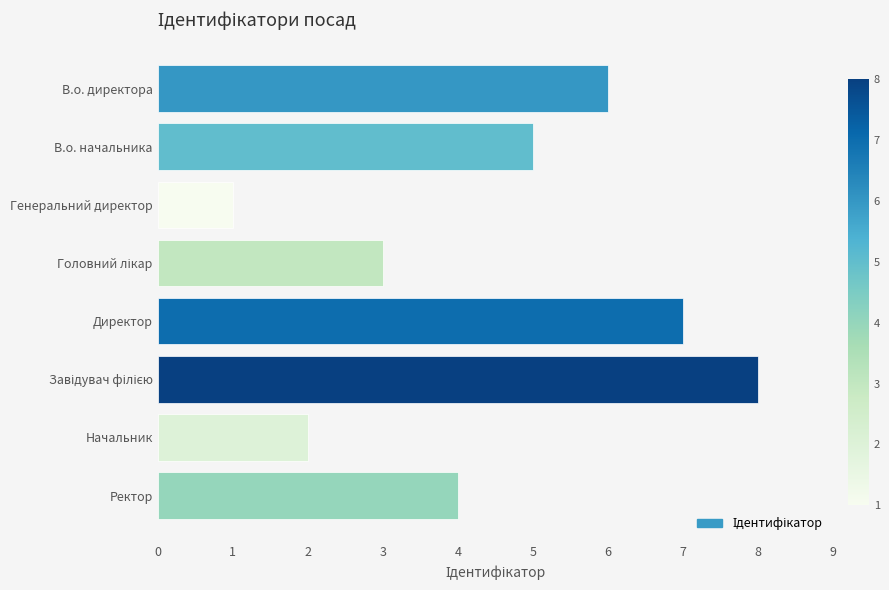

Where is the data nearest to the value 4?

Ректор